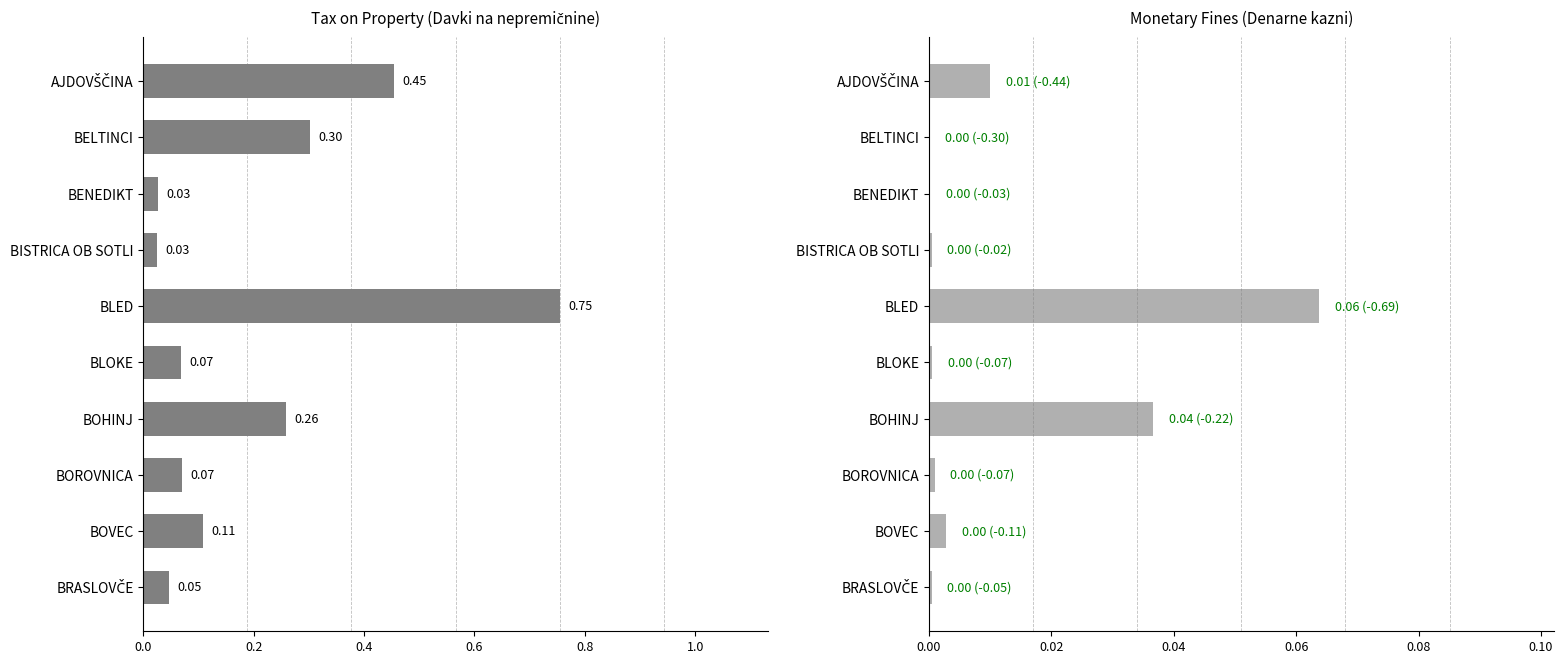

What is the difference between the maximum and second lowest values in the Davki na nepremičnine series?

0.7